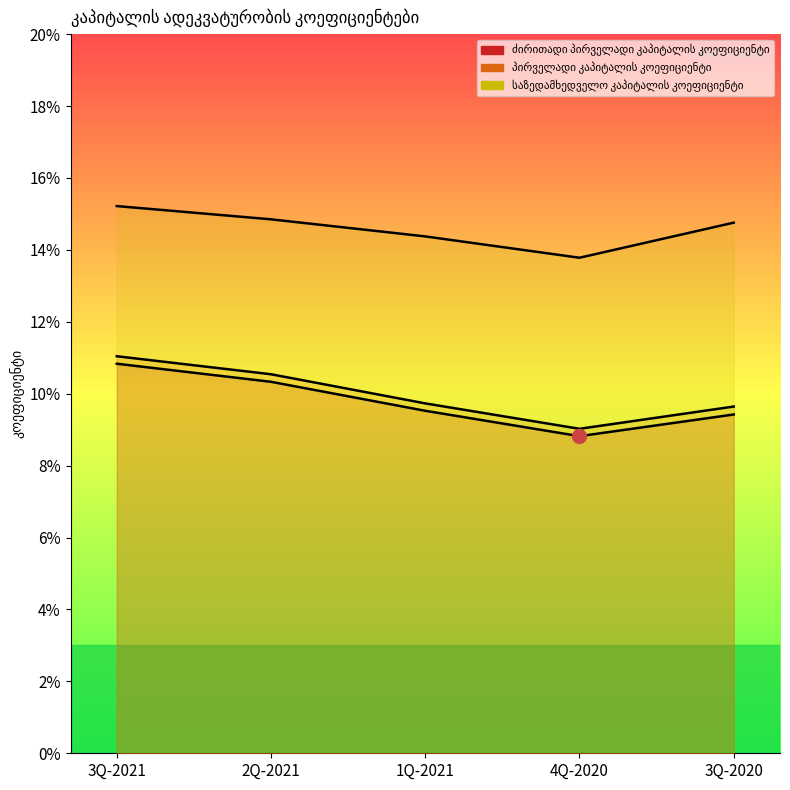

Is it true that საზედამხედველო კაპიტალის კოეფიციენტი equals 0.2 at 2Q-2021?

False